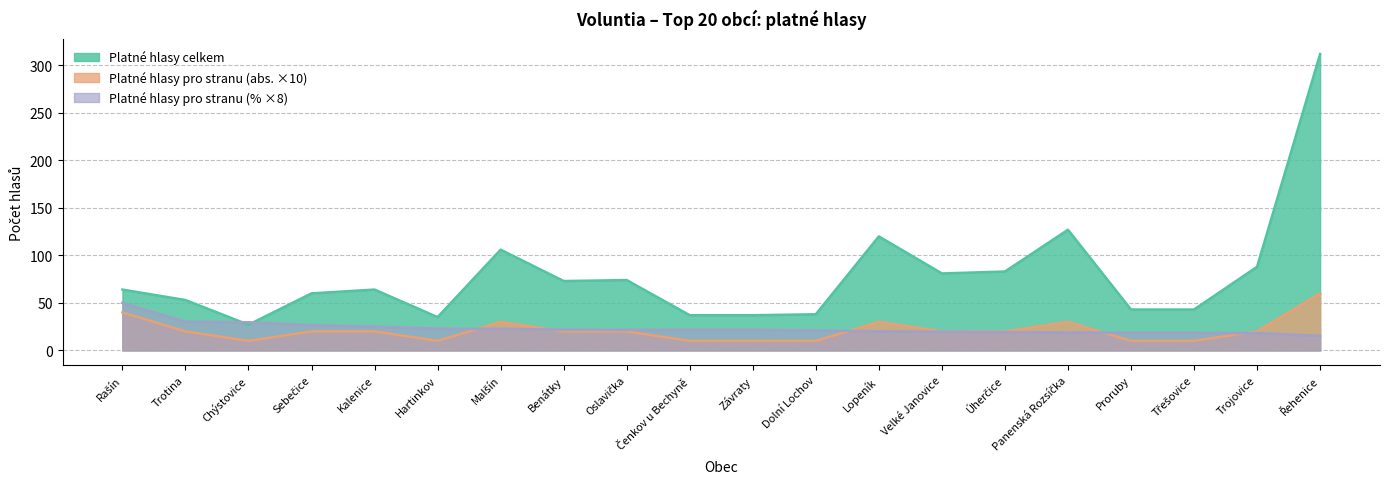

Does the chart display data point markers on the line(s)?

No